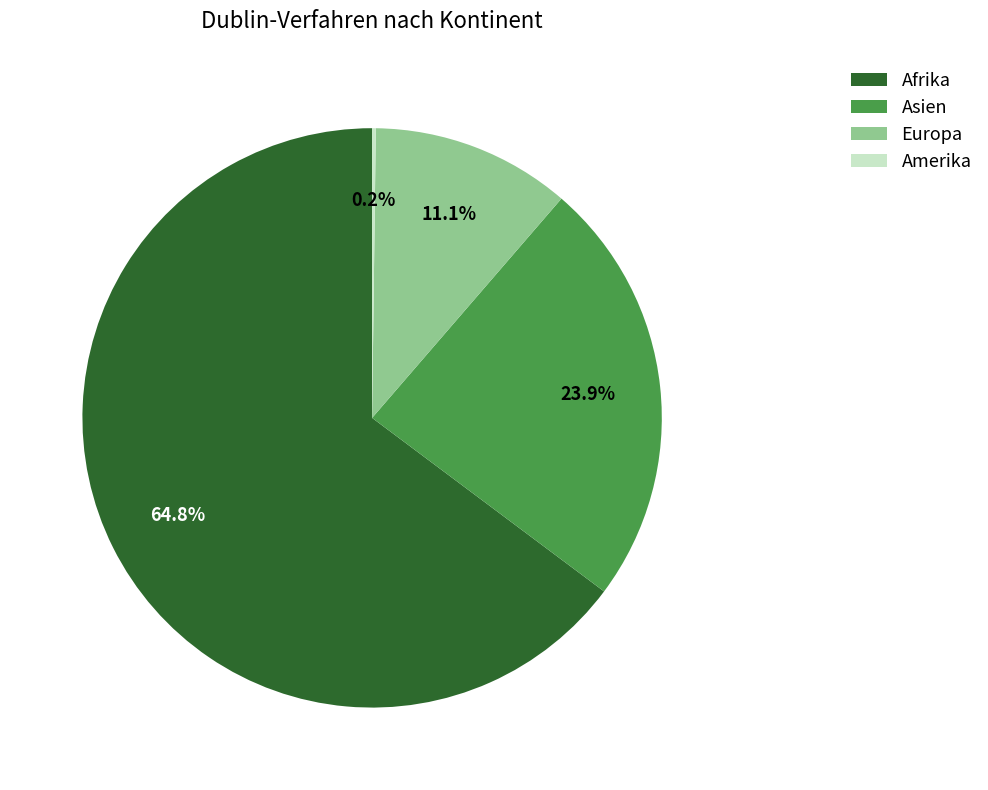

Which category has the biggest portion of the pie?

Afrika